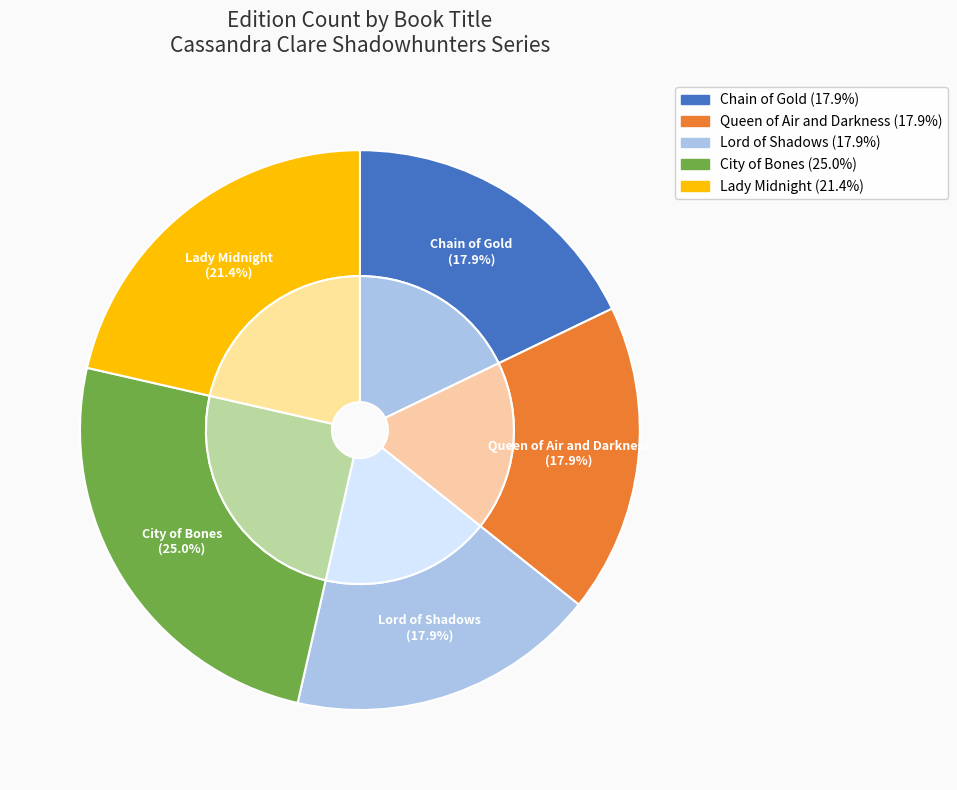

Does Queen of Air and Darkness represent more than half of the total?

No